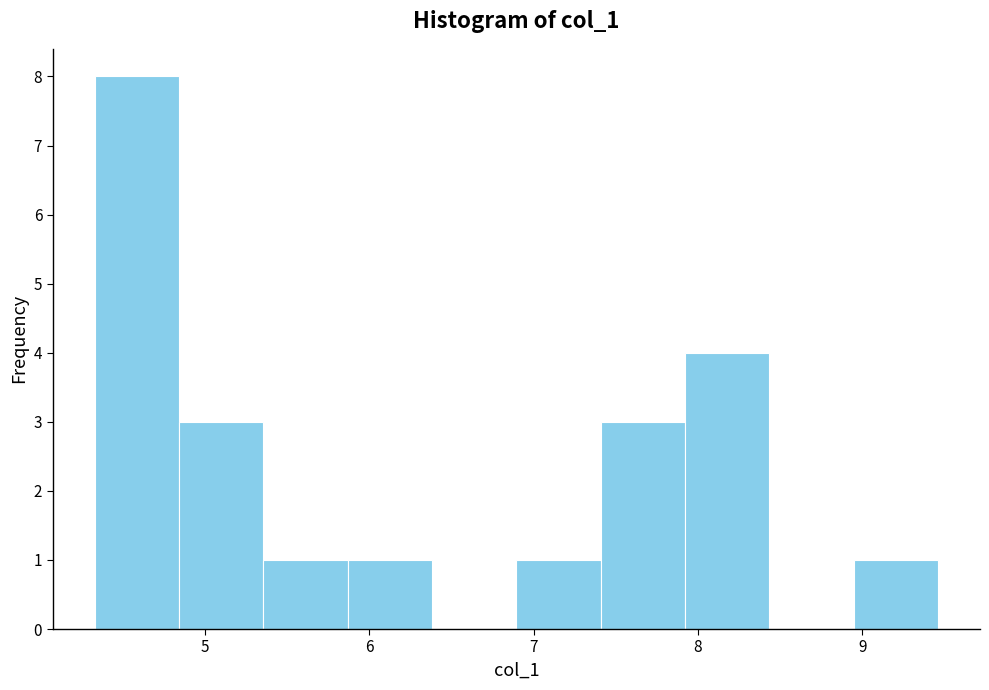

What is the height of the bar covering 8.9 to 9.5 on the x-axis? Neither the bar edges nor the heights are printed on the chart, so give them approximately, as read against the axes.

1